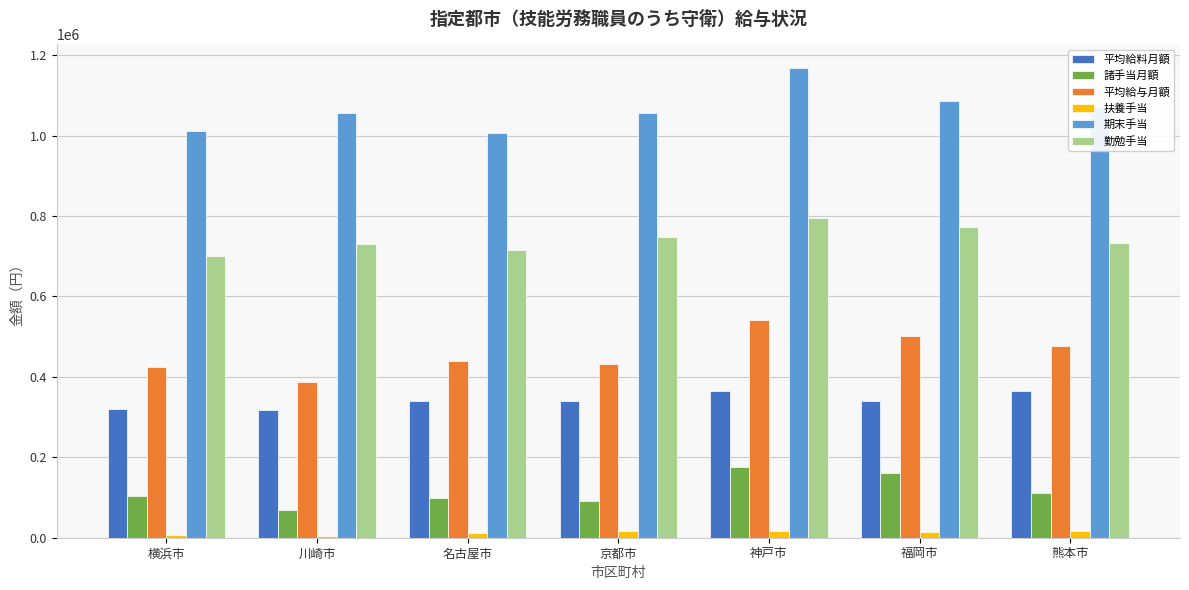

What is the difference between the maximum and minimum values in the 平均給料月額 series?

47000